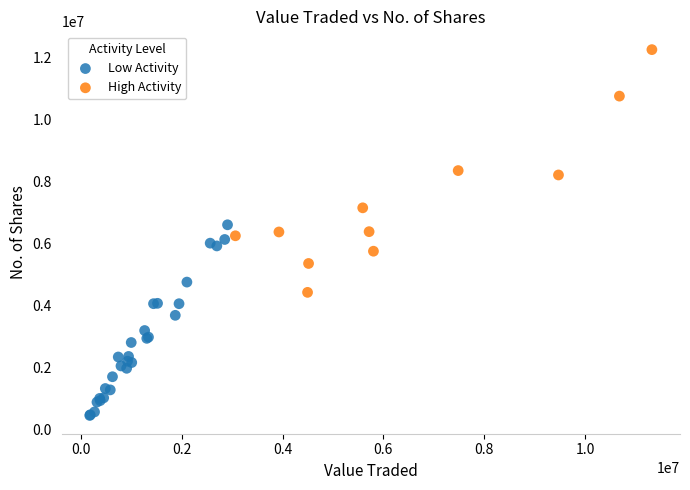

Which series reaches the minimum Y coordinate?

Low Activity